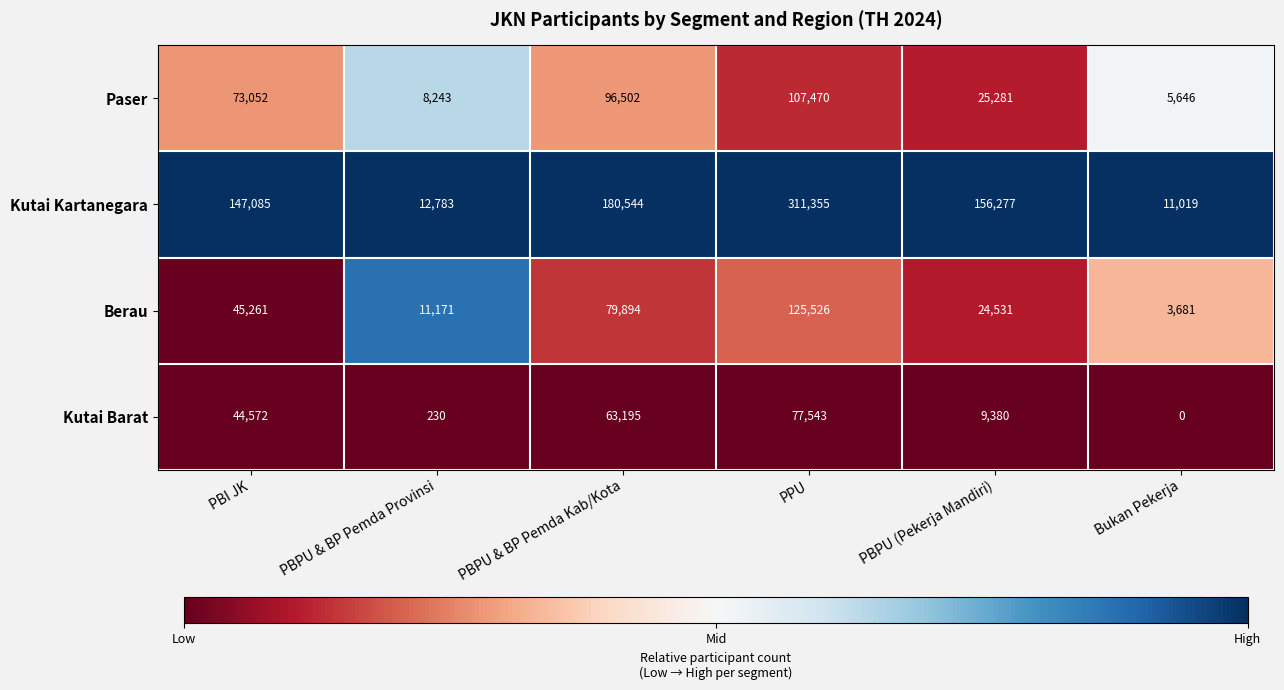

Count the number of categories in the chart.

6